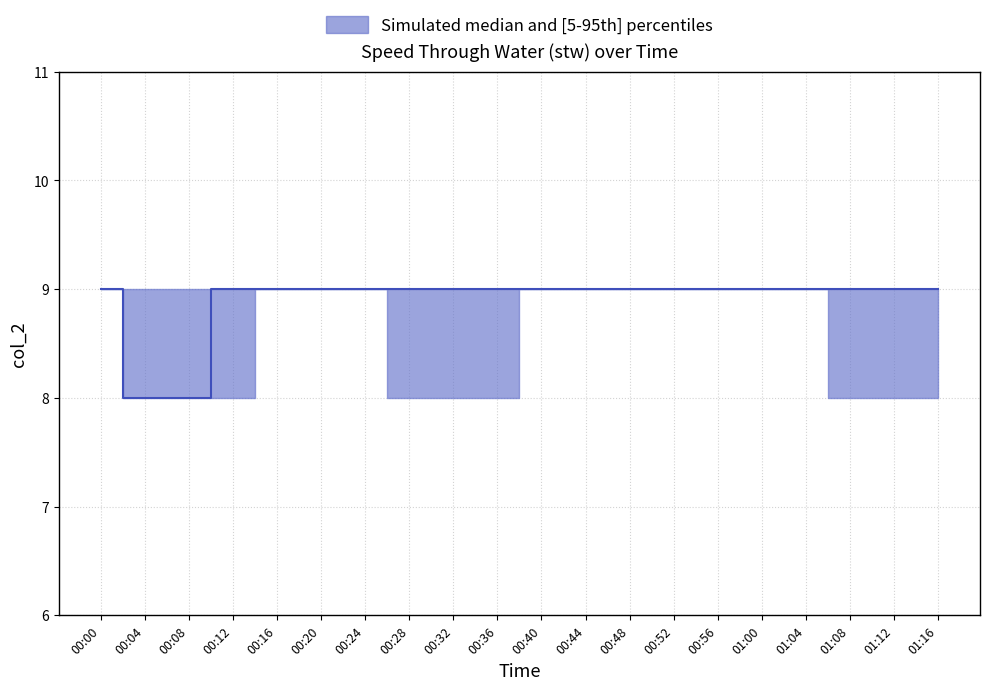

Does the chart have visible grid lines?

Yes